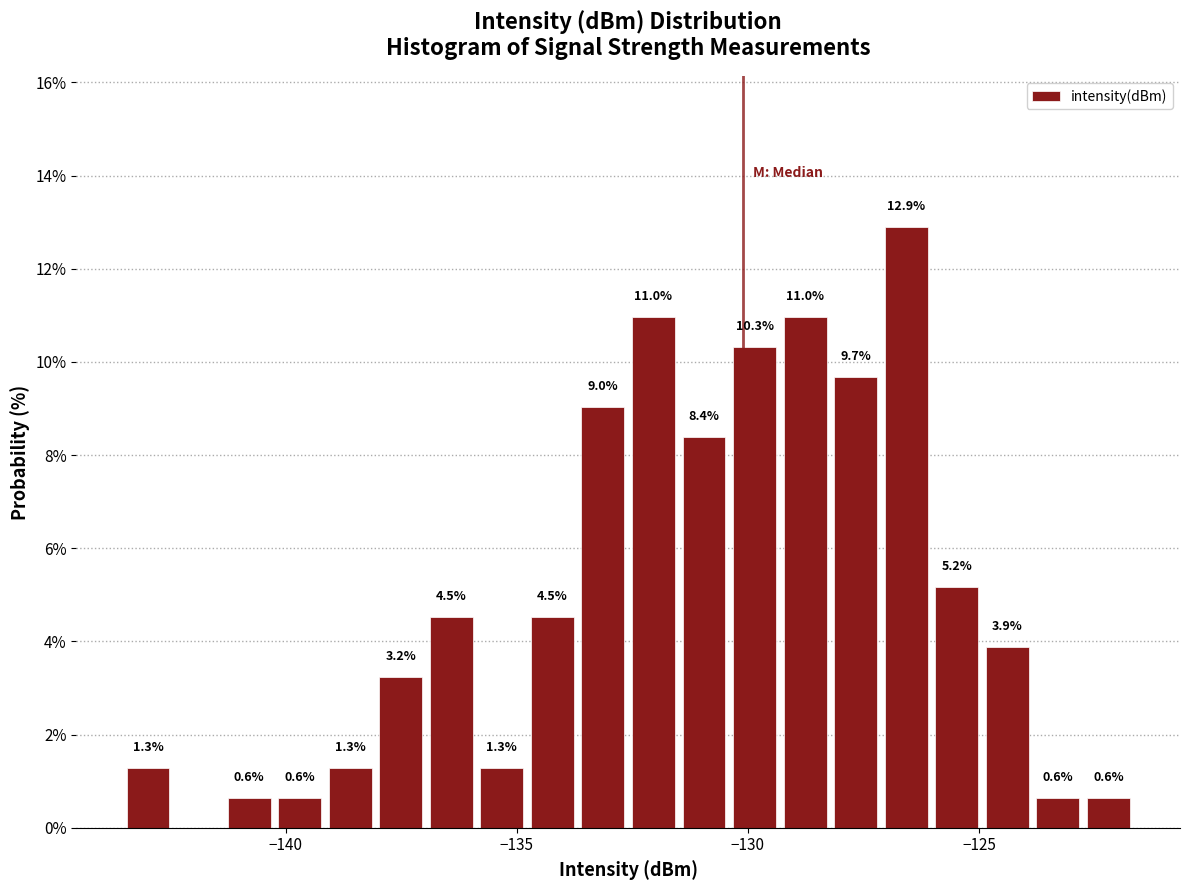

Around what value on the x-axis is the tallest bar? Give the approximate position of its centre, as read against the axis.

-126.5